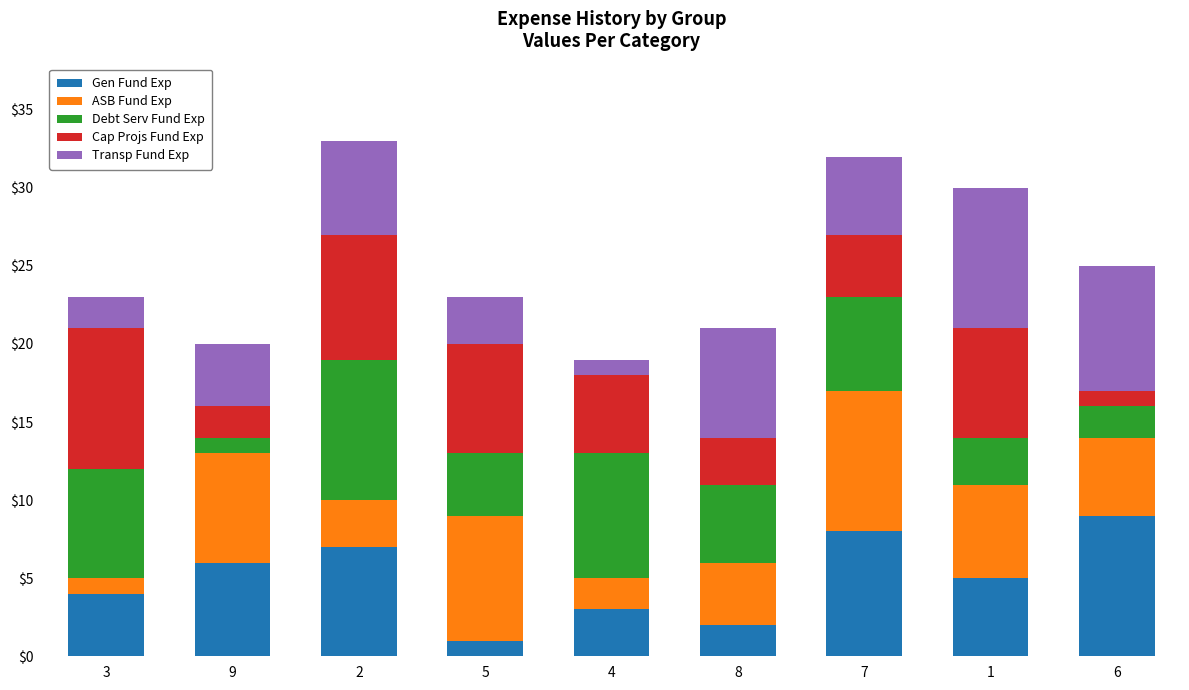

At which label does Gen Fund Exp reach its peak?

6